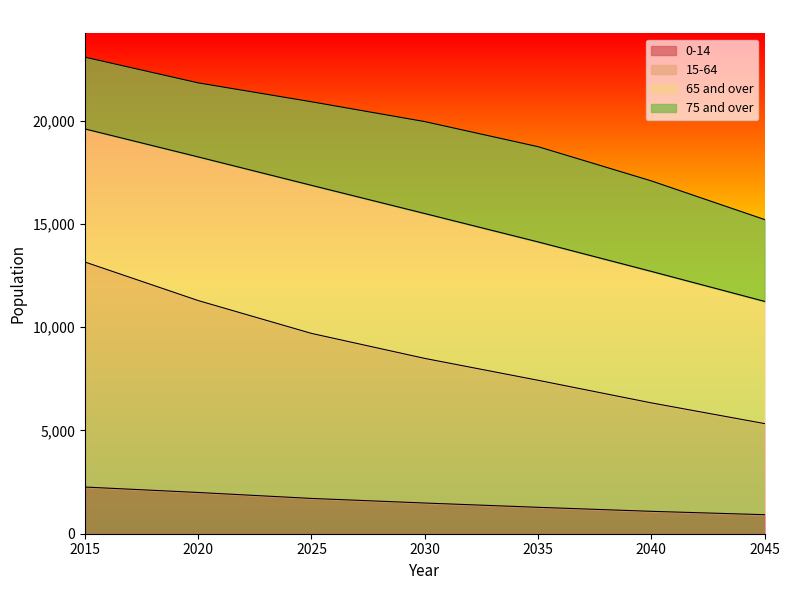

What is the average value of the 0-14 series?

1534